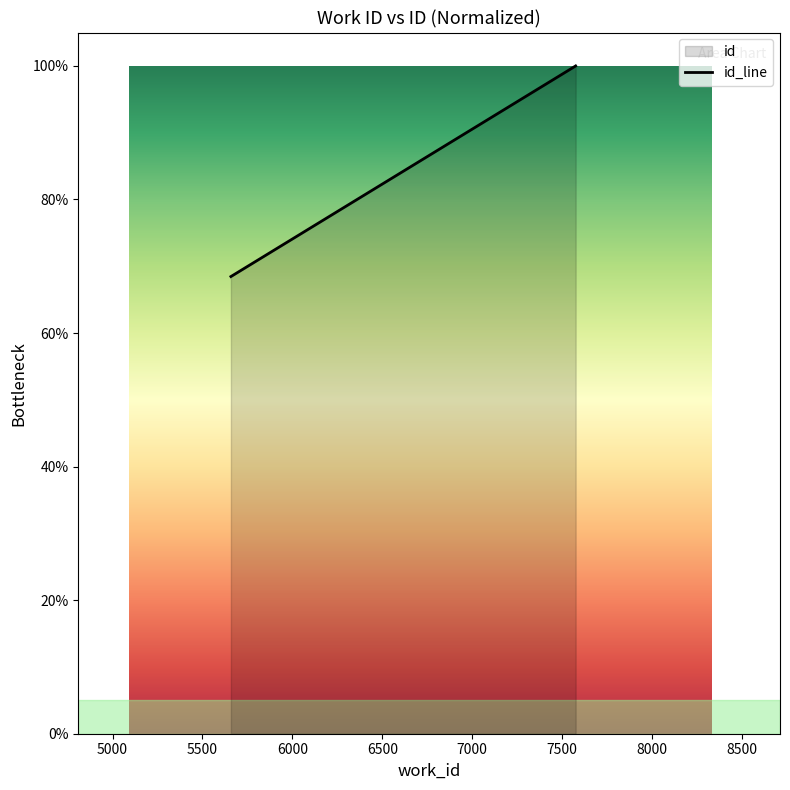

The value at 7575 is 144.3. True or false?

False